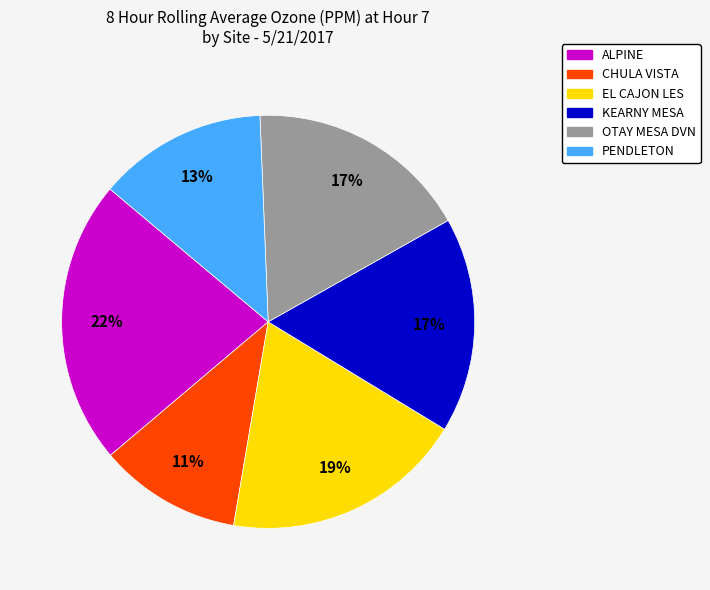

Do EL CAJON LES and ALPINE together represent more than half of the pie?

No